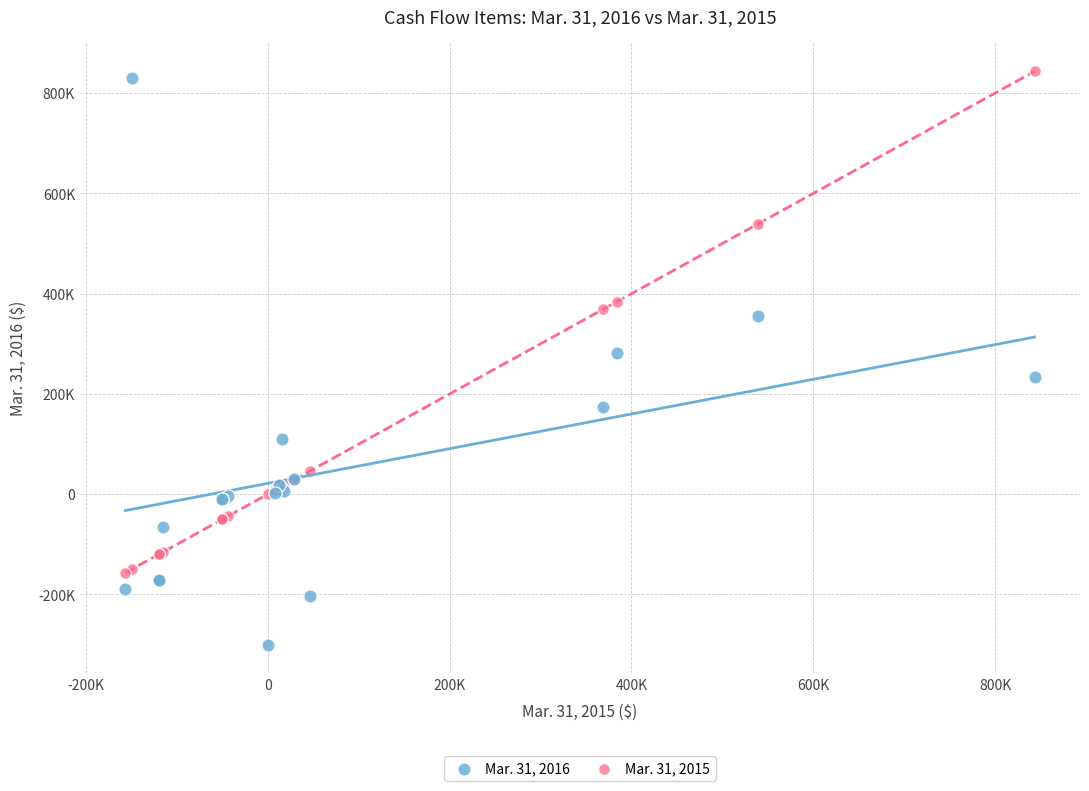

What are all the series names shown in the legend?

Mar. 31, 2016, Mar. 31, 2015